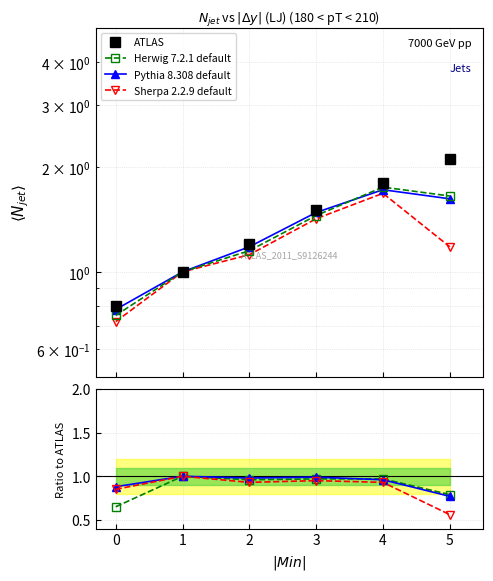

At how many categories does at least one series exceed 1?

4